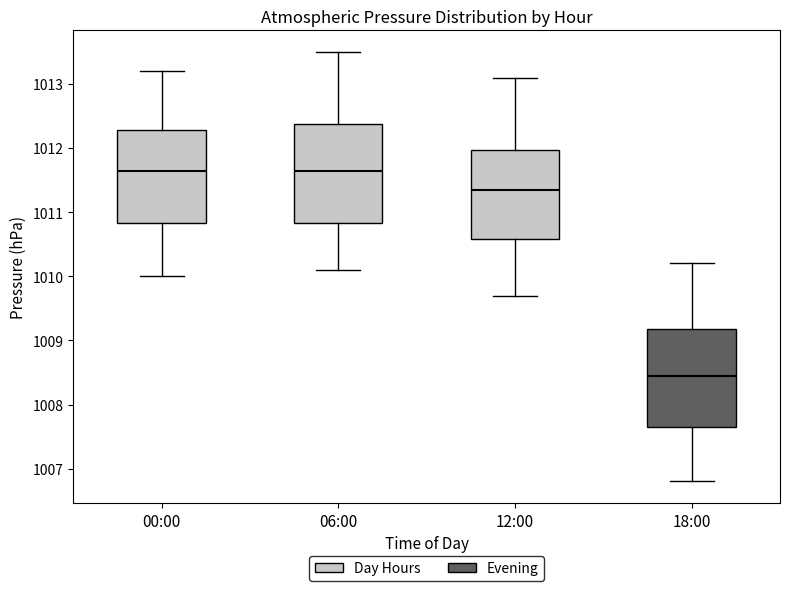

Where does the upper whisker of the box for 06:00 end on the y-axis? The values are not printed on the chart, so give them approximately, as read against the axis.

1013.5